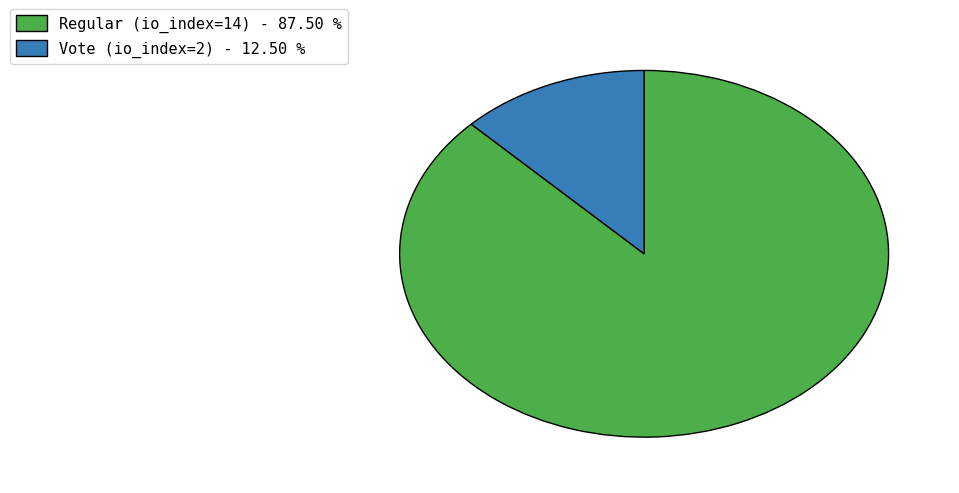

Does Vote (io_index=2) - 12.50 % account for over 50% of the chart?

No